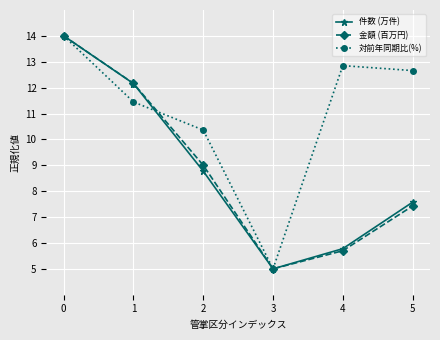

At which category does the chart reach its minimum across all series?

3